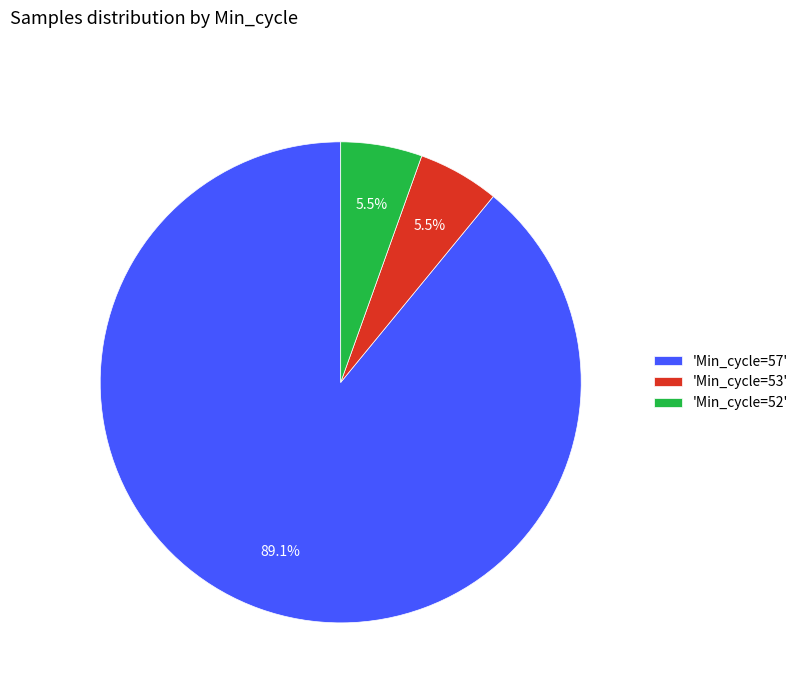

Which slice represents more than half of the pie?

'Min_cycle=57'